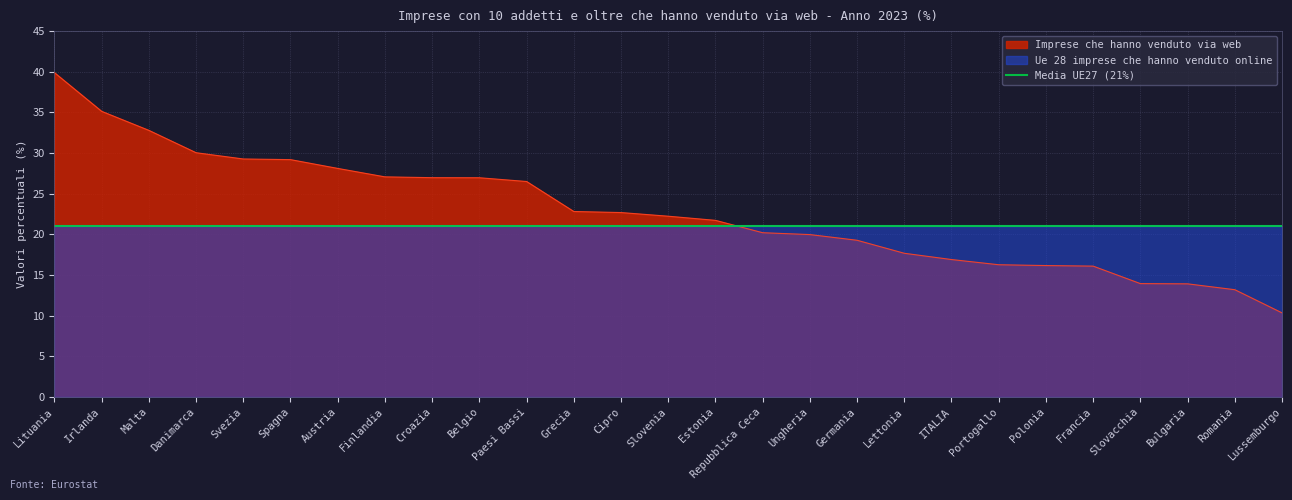

What is the change in value from Spagna to Slovacchia?

-15.3